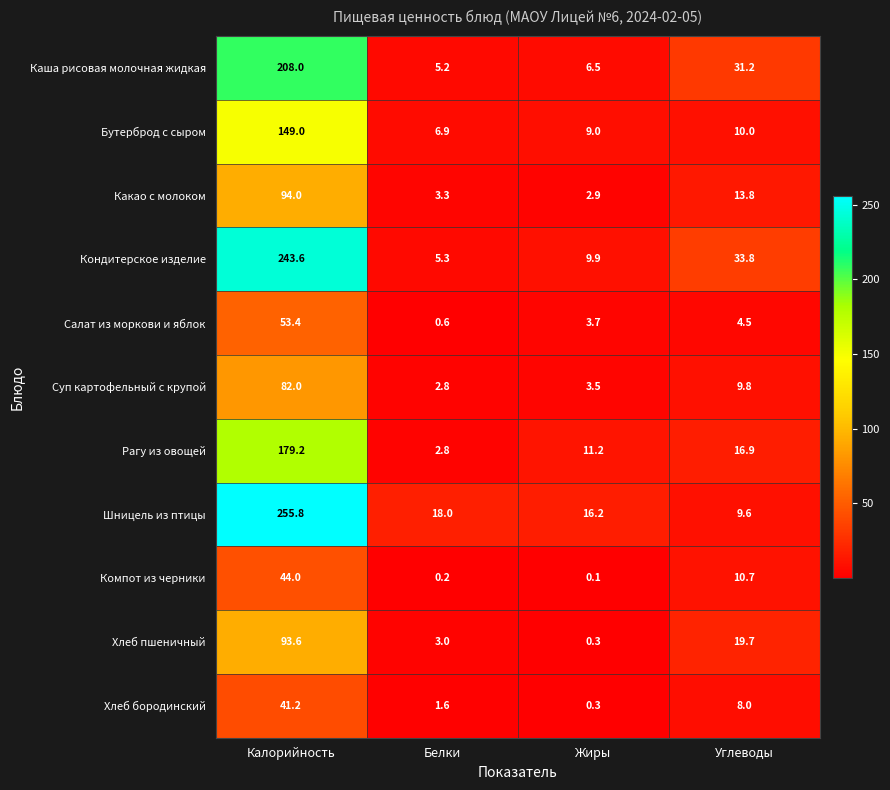

What is the maximum value shown in the chart?

255.8